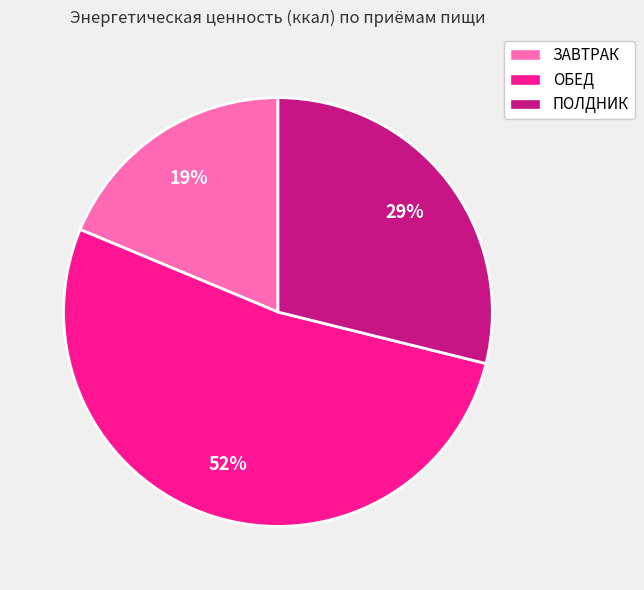

Count the number of slices in the pie.

3